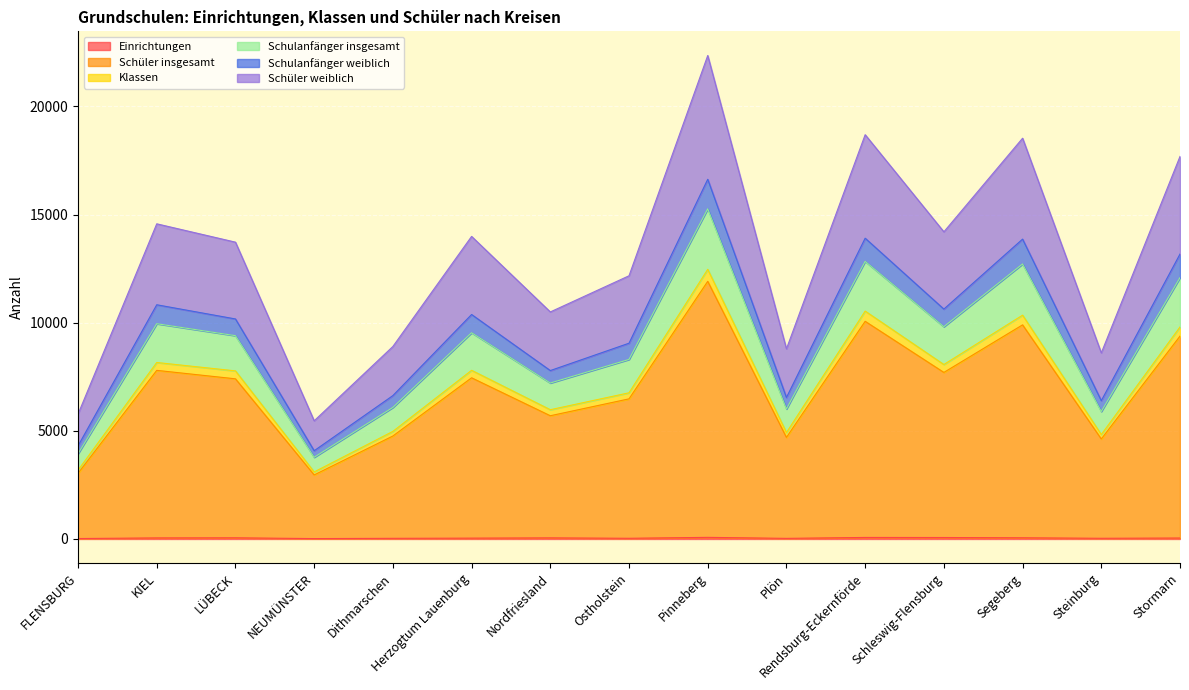

What is the total value across all series at Schleswig-Flensburg?

14202